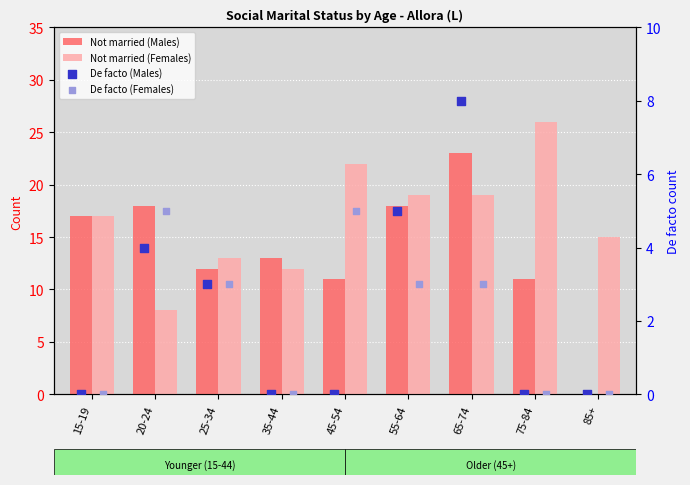

Which series has the largest total across all categories?

Not married (Females)